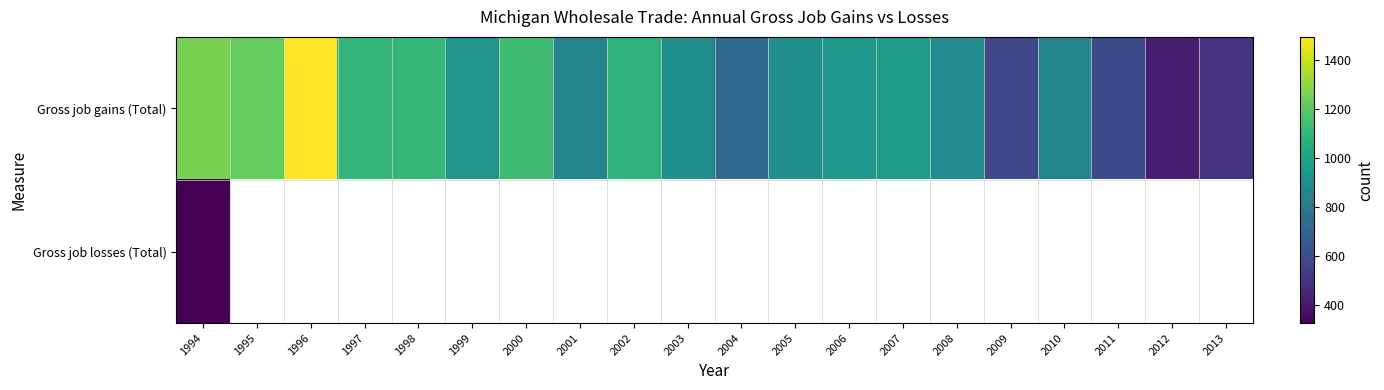

What is the difference between the second highest and minimum values in the Gross job gains (Total) series?

832.0